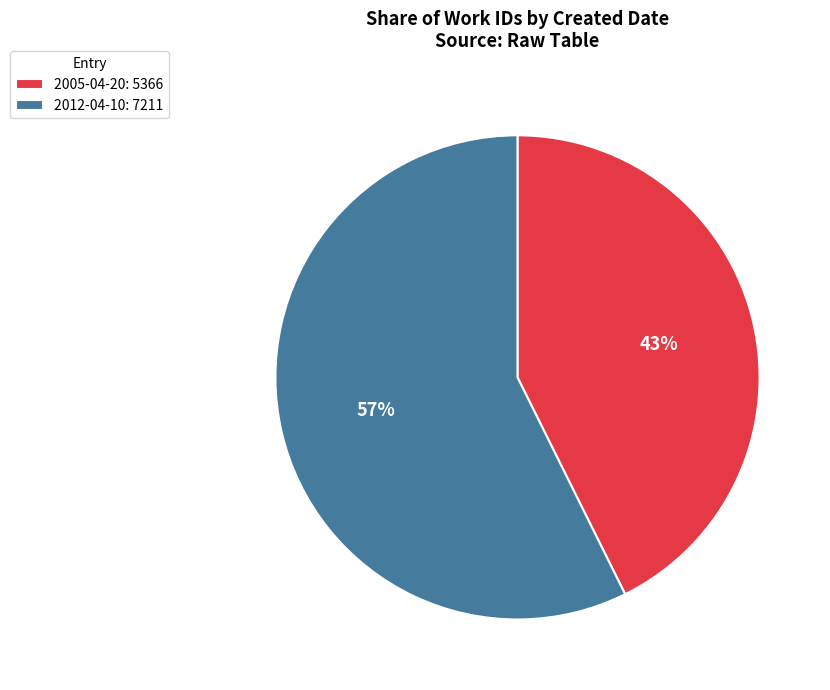

Rank the categories by value from highest to lowest.

2012-04-10, 2005-04-20